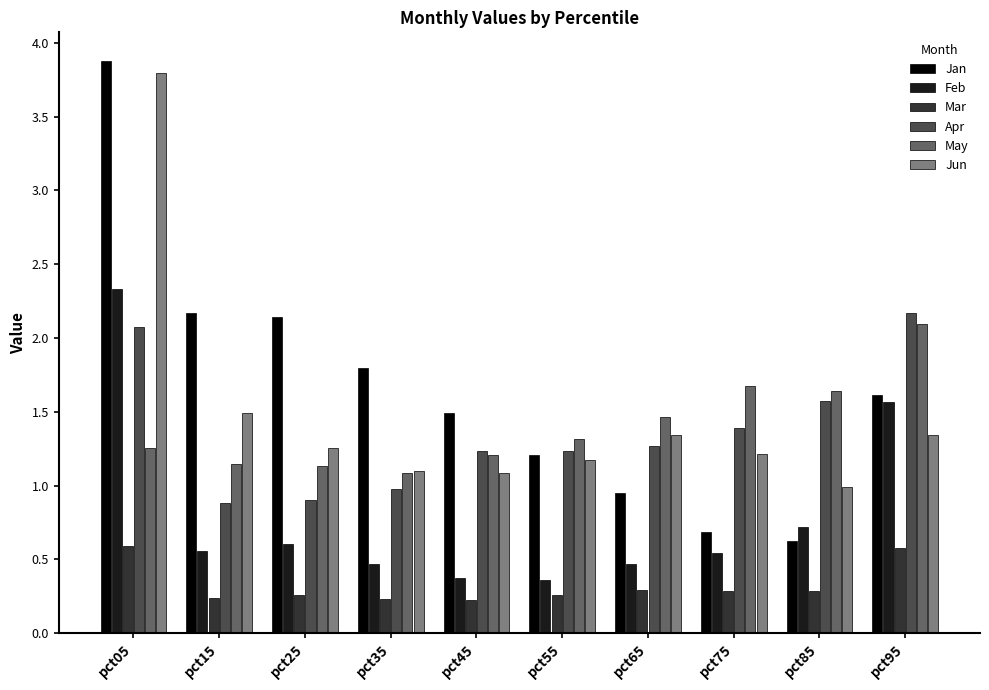

What is the difference between the maximum and minimum values in the Mar series?

0.4